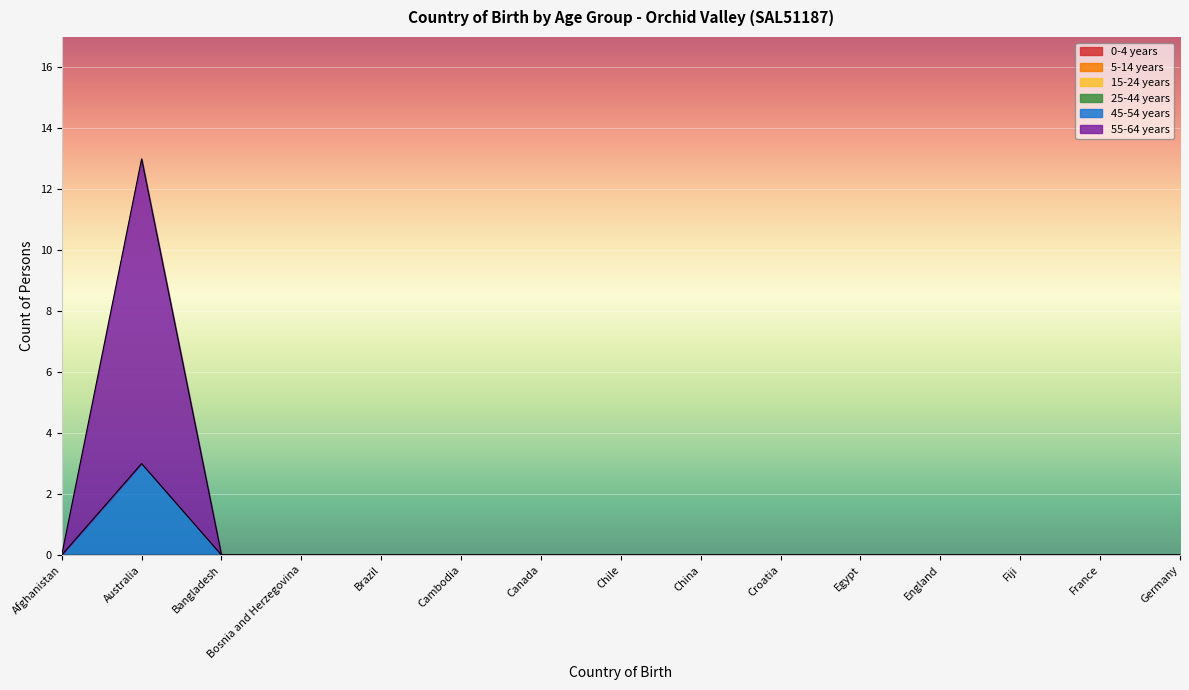

Is the value of 5-14 years at Fiji greater than the value of 0-4 years at Germany?

No